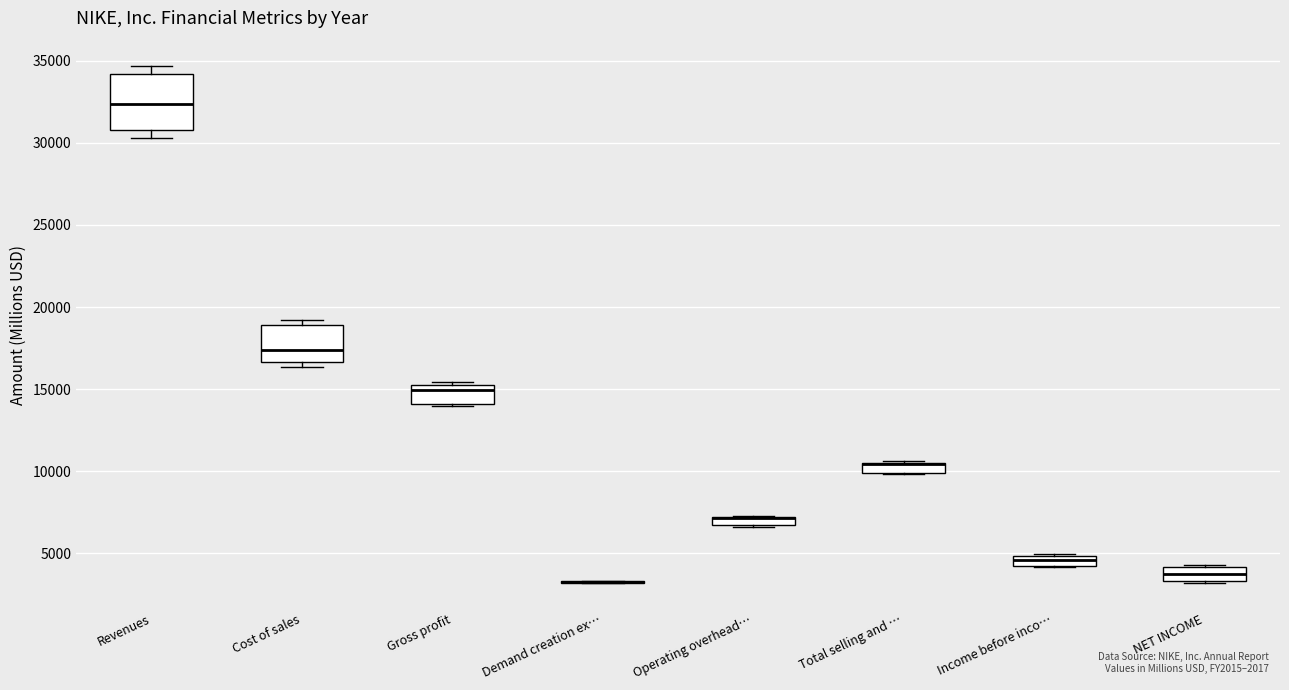

Which box is the tallest, from its lower edge to its upper edge?

Revenues